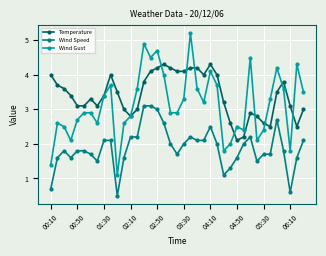

How many categories are shown in the chart?

39